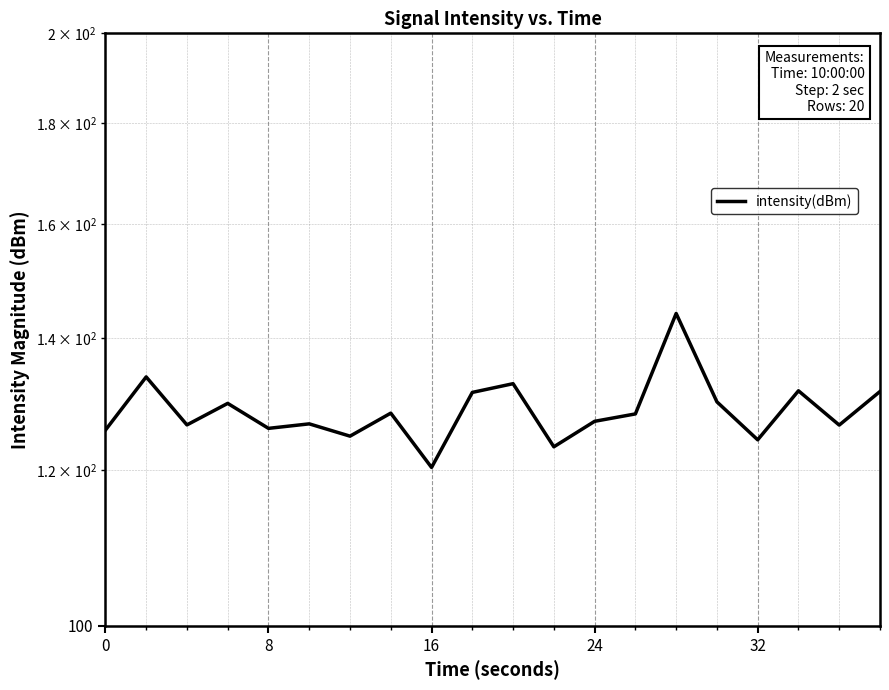

What is the greatest value displayed?

144.1